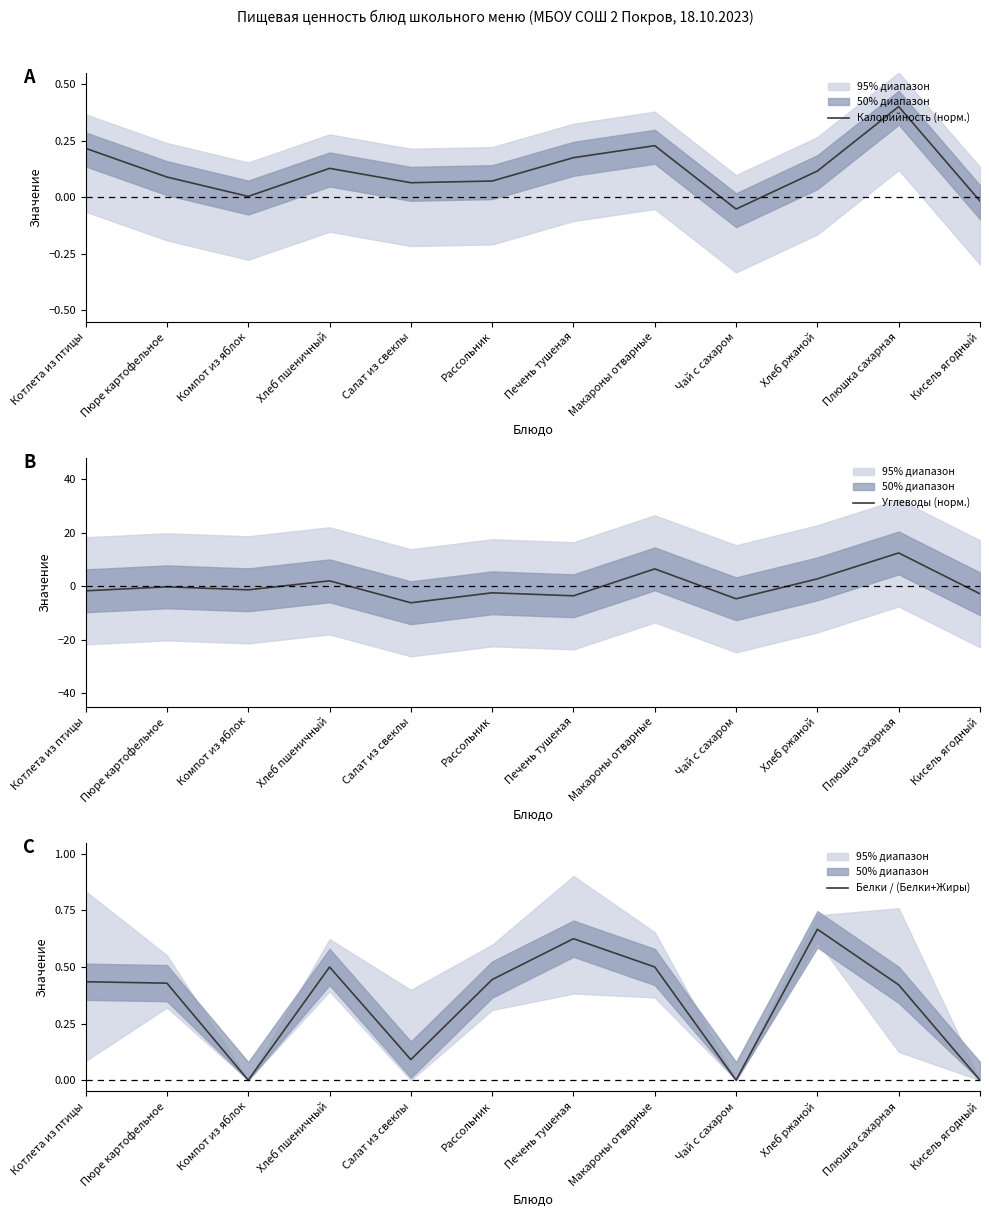

Which series has the widest spread of values?

Углеводы (норм.)